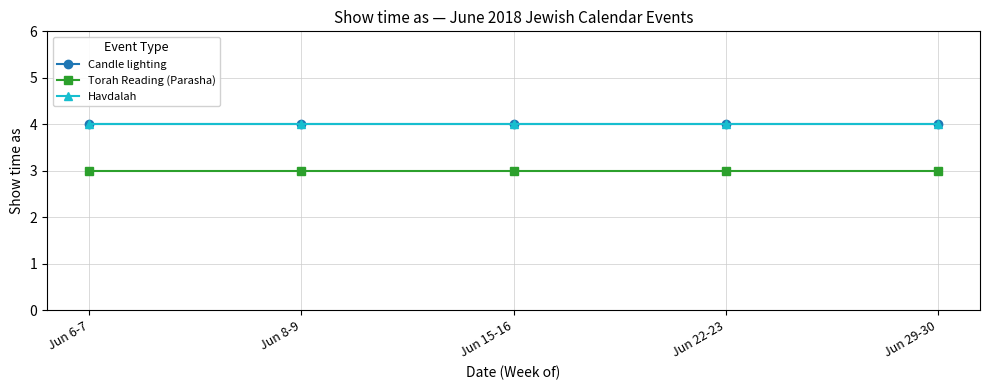

What is the value of the Havdalah point at the 1st from the left?

4